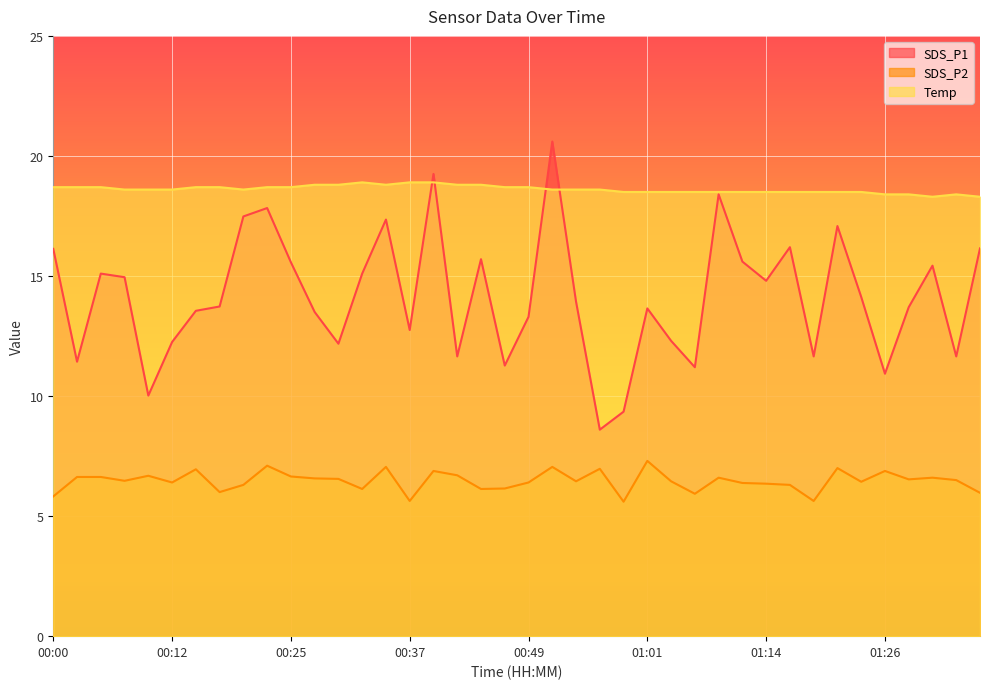

How many lines are shown in the chart?

3